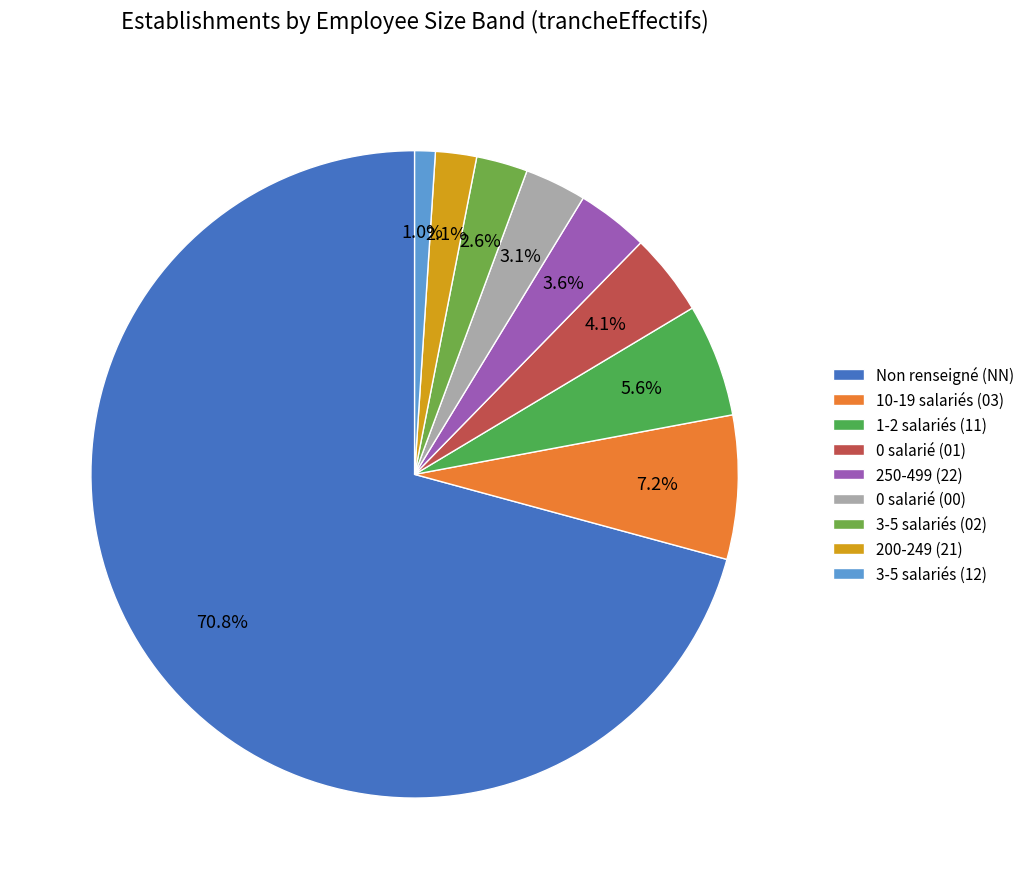

How many segments does this pie chart have?

9